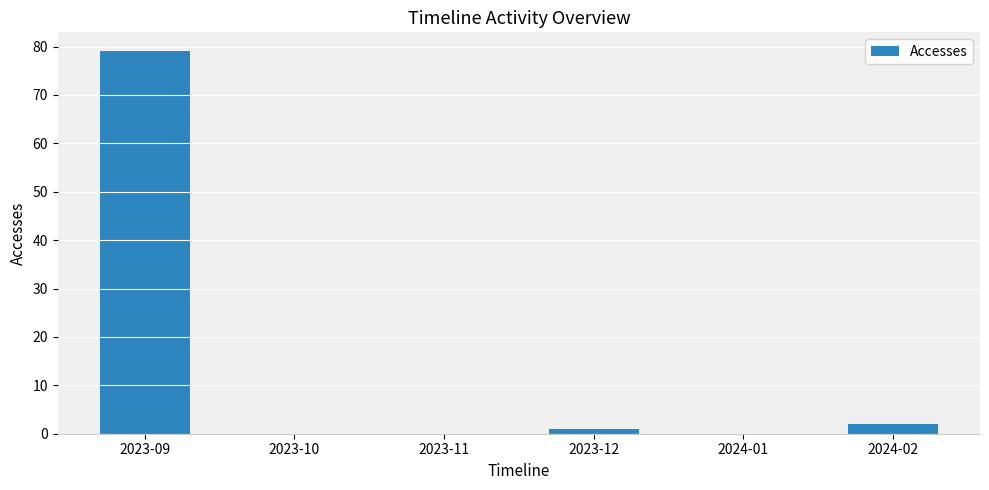

What is the greatest value displayed?

79